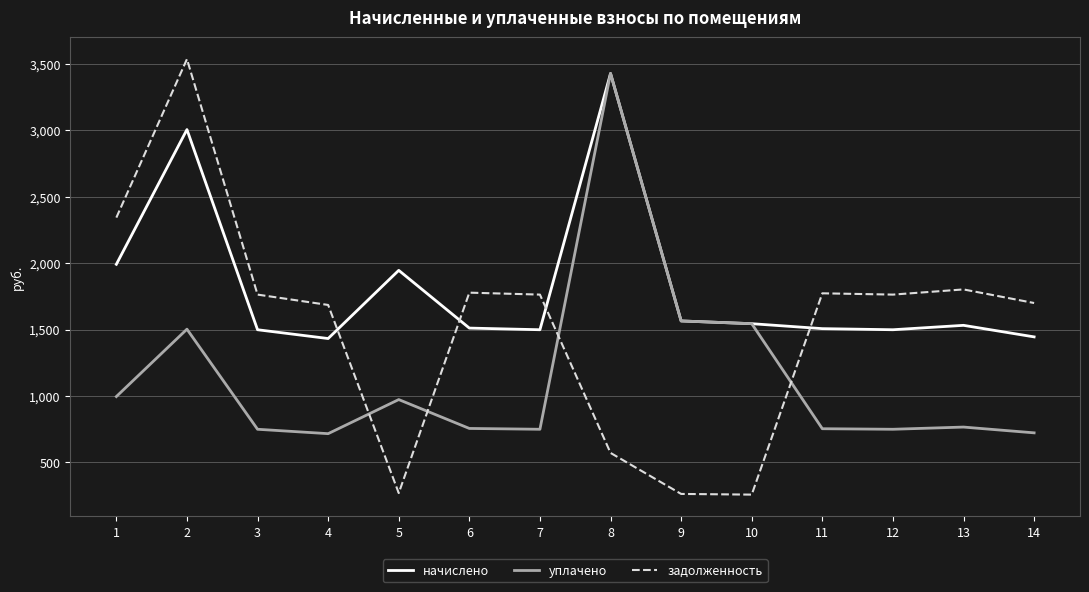

Where is the first local maximum for задолженность?

2